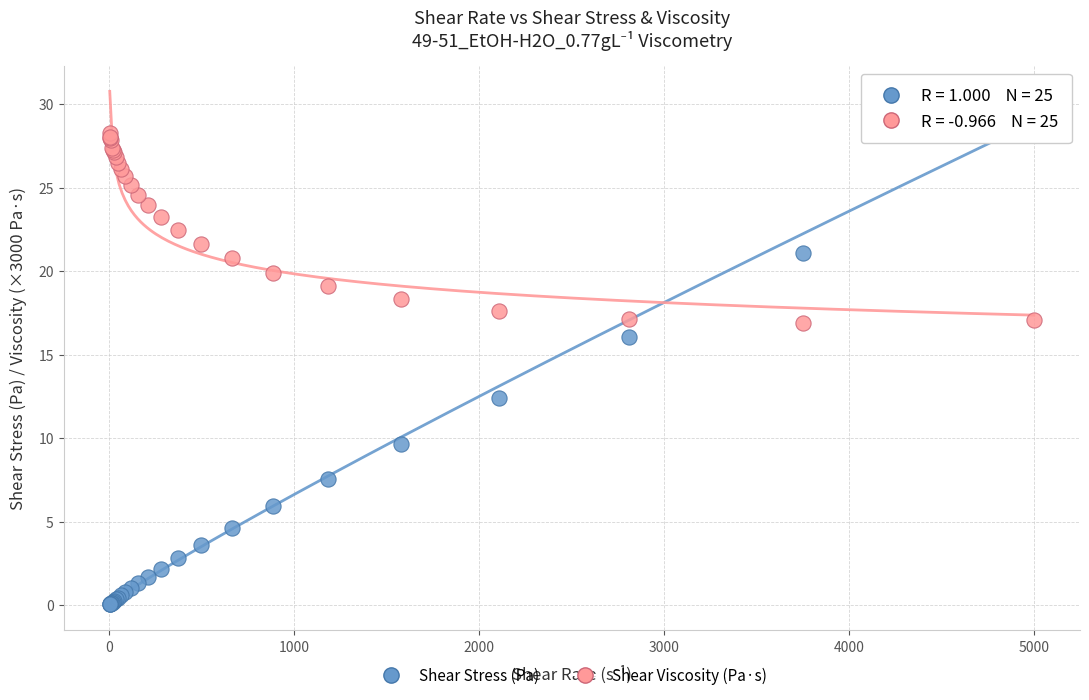

Across all series, what Y value is closest to 14?

12.4